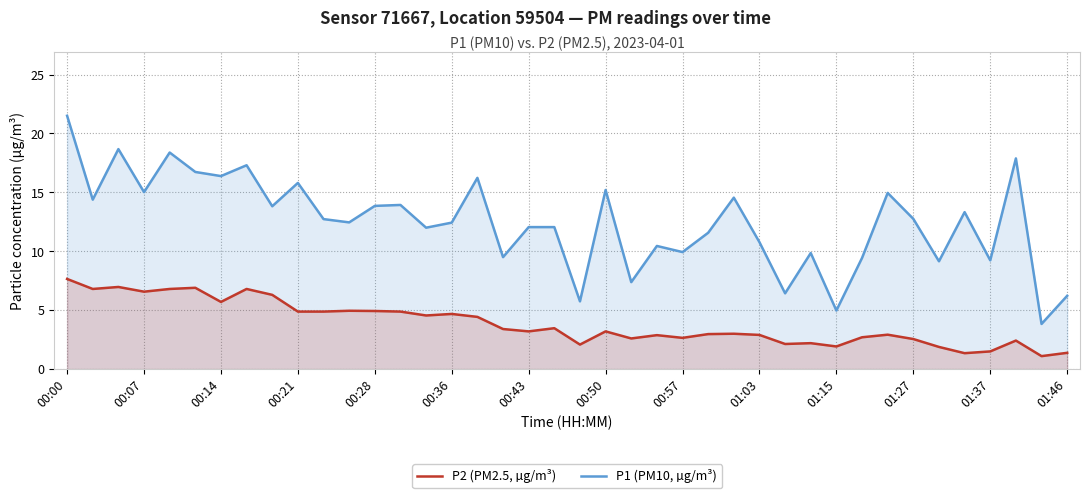

What value does the P2 (PM2.5, µg/m³) series have at 00:36?

4.7